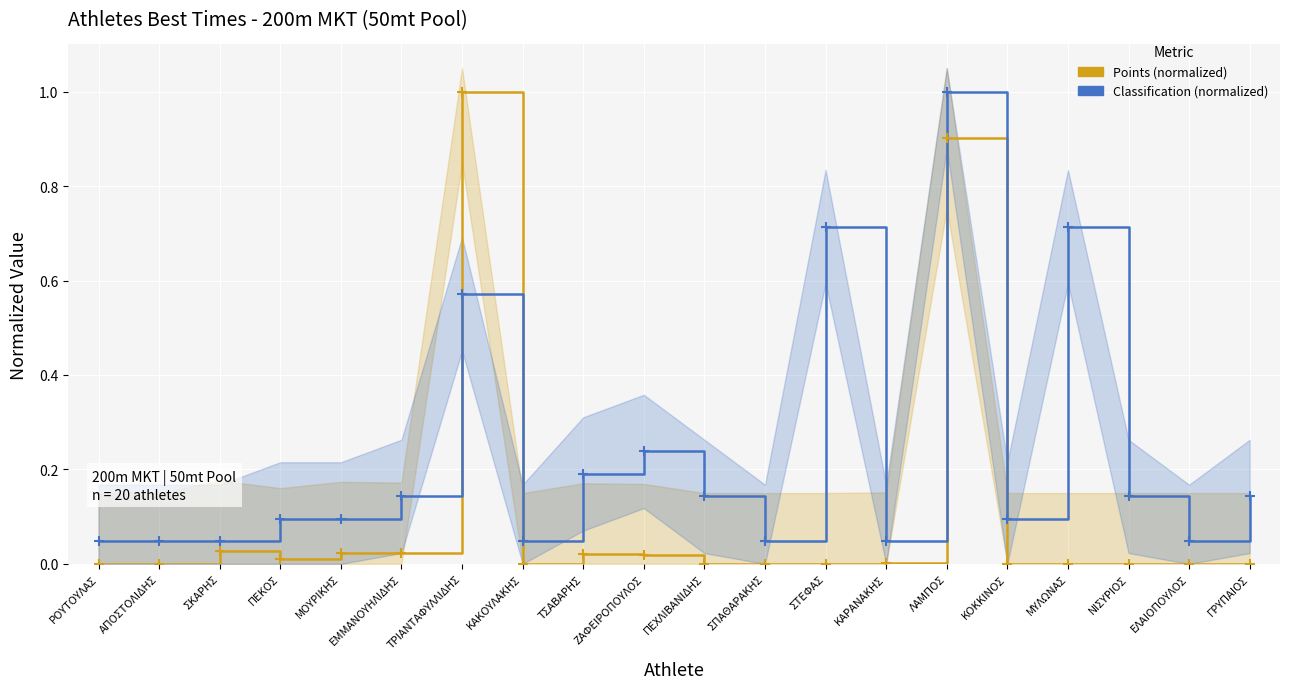

Reading left to right, list all the values displayed in this chart.

Points (normalized): ΡΟΥΤΟΥΛΑΣ=0.0	ΑΠΟΣΤΟΛΙΔΗΣ=0.0	ΣΚΑΡΗΣ=0.0	ΠΕΚΟΣ=0.0	ΜΟΥΡΙΚΗΣ=0.0	ΕΜΜΑΝΟΥΗΛΙΔΗΣ=0.0	ΤΡΙΑΝΤΑΦΥΛΛΙΔΗΣ=1.0	ΚΑΚΟΥΛΑΚΗΣ=0.0	ΤΣΑΒΑΡΗΣ=0.0	ΖΑΦΕΙΡΟΠΟΥΛΟΣ=0.0	ΠΕΧΛΙΒΑΝΙΔΗΣ=0.0	ΣΠΑΘΑΡΑΚΗΣ=0.0	ΣΤΕΦΑΣ=0.0	ΚΑΡΑΝΑΚΗΣ=0.0	ΛΑΜΠΟΣ=0.9	ΚΟΚΚΙΝΟΣ=0.0	ΜΥΛΩΝΑΣ=0.0	ΝΙΣΥΡΙΟΣ=0.0	ΕΛΑΙΟΠΟΥΛΟΣ=0.0	ΓΡΥΠΑΙΟΣ=0.0
Classification (normalized): ΡΟΥΤΟΥΛΑΣ=0.0	ΑΠΟΣΤΟΛΙΔΗΣ=0.0	ΣΚΑΡΗΣ=0.0	ΠΕΚΟΣ=0.1	ΜΟΥΡΙΚΗΣ=0.1	ΕΜΜΑΝΟΥΗΛΙΔΗΣ=0.1	ΤΡΙΑΝΤΑΦΥΛΛΙΔΗΣ=0.6	ΚΑΚΟΥΛΑΚΗΣ=0.0	ΤΣΑΒΑΡΗΣ=0.2	ΖΑΦΕΙΡΟΠΟΥΛΟΣ=0.2	ΠΕΧΛΙΒΑΝΙΔΗΣ=0.1	ΣΠΑΘΑΡΑΚΗΣ=0.0	ΣΤΕΦΑΣ=0.7	ΚΑΡΑΝΑΚΗΣ=0.0	ΛΑΜΠΟΣ=1.0	ΚΟΚΚΙΝΟΣ=0.1	ΜΥΛΩΝΑΣ=0.7	ΝΙΣΥΡΙΟΣ=0.1	ΕΛΑΙΟΠΟΥΛΟΣ=0.0	ΓΡΥΠΑΙΟΣ=0.1